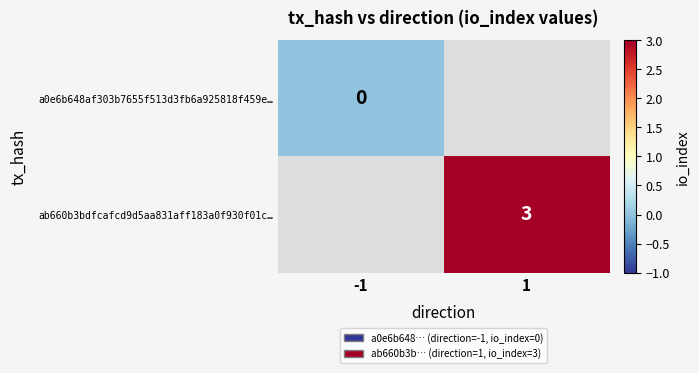

Is the value of a0e6b648af303b7655f513d3fb6a925818f459e… at -1 greater than the value of ab660b3bdfcafcd9d5aa831aff183a0f930f01c… at 1?

No